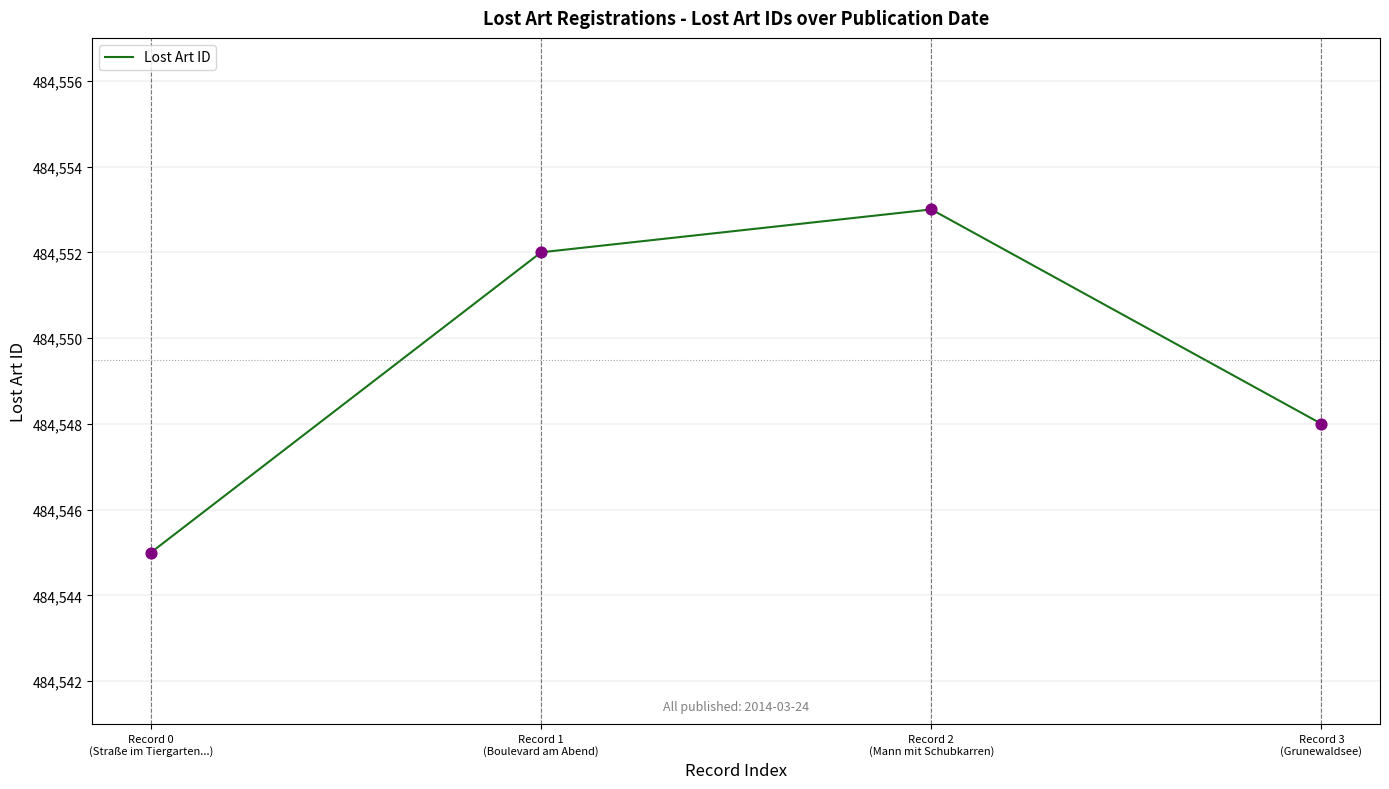

Approximately how many times larger is the value at Record 3
(Grunewaldsee) compared to Record 1
(Boulevard am Abend)?

1.0